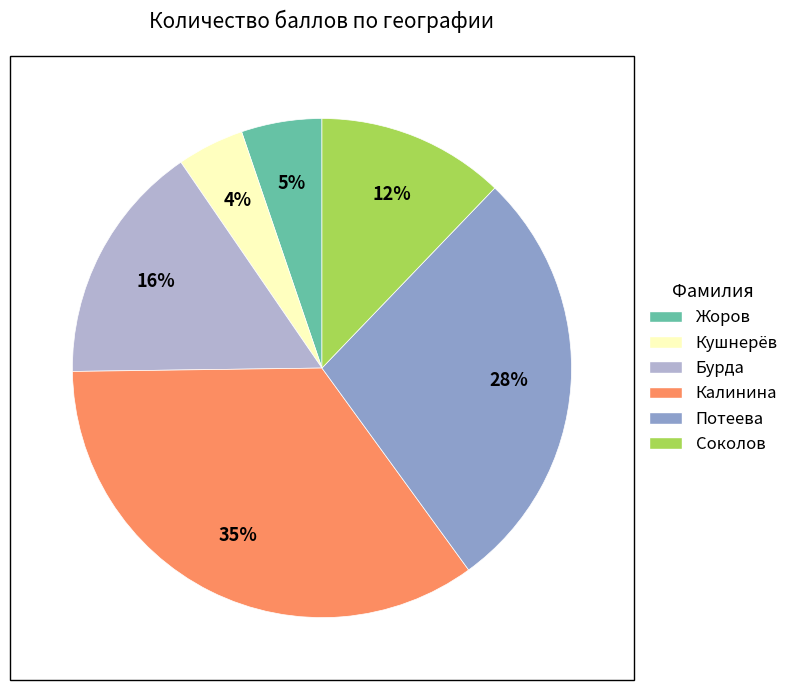

Do Потеева and Кушнерёв together represent more than half of the pie?

No